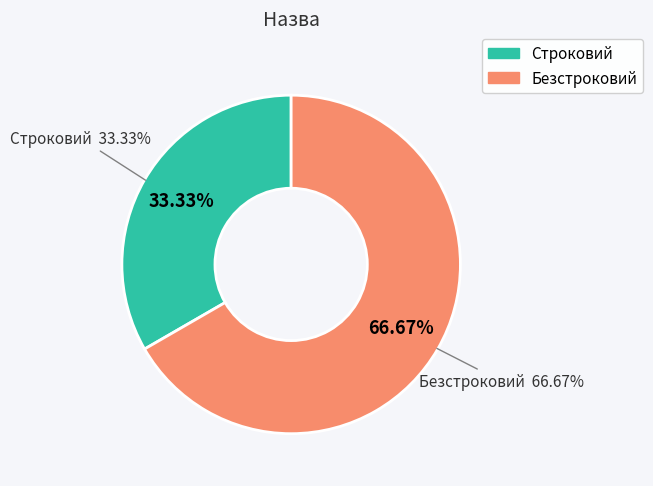

Is the sum of Строковий and Безстроковий greater than half?

Yes